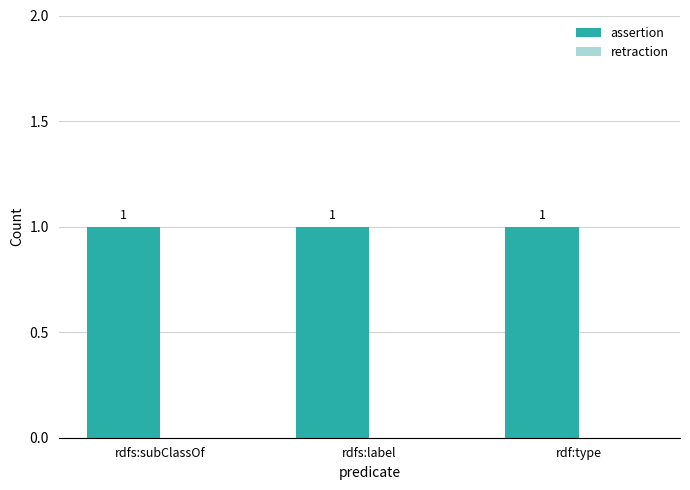

Reading left to right, what are all the values shown in this chart?

assertion: 1	1	1
retraction: 0	0	0